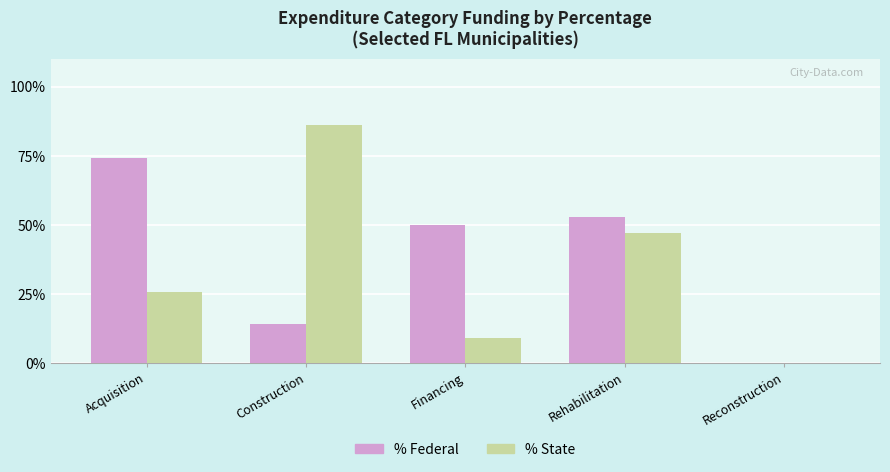

How many positive values does the % State series have?

4